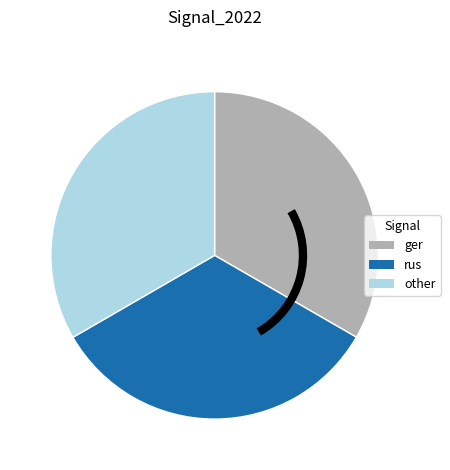

Is there a majority slice in this chart?

No